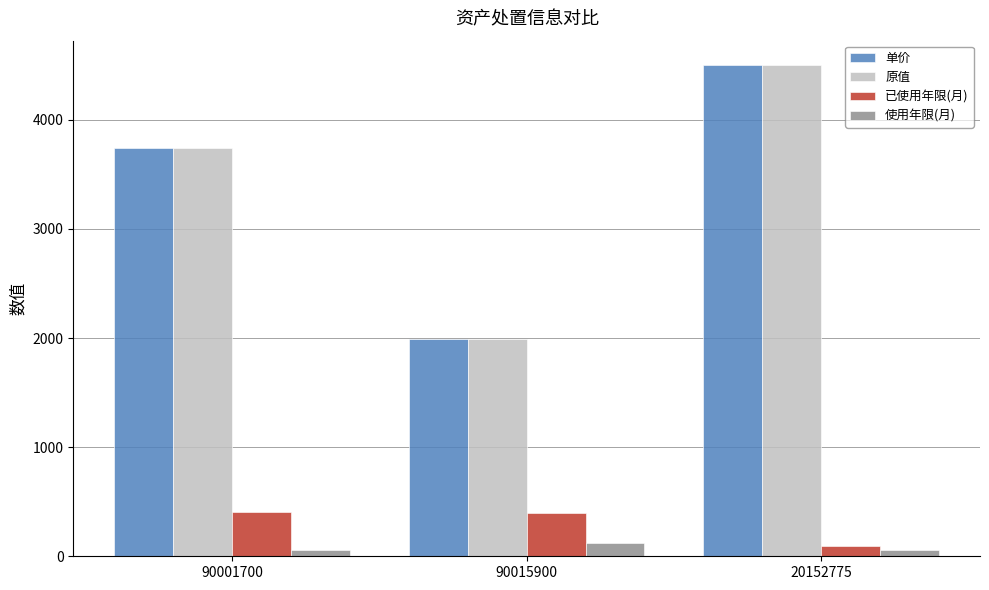

At which category is the sum across all series the highest?

20152775